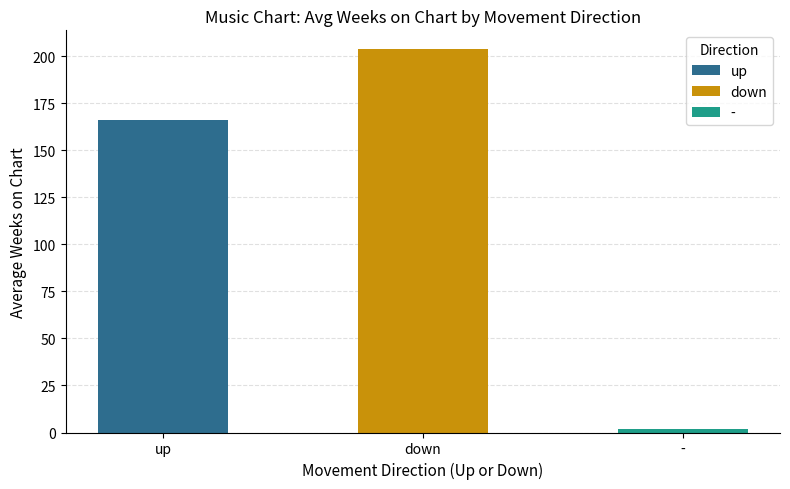

True or false: up has a value of 4 at down.

False